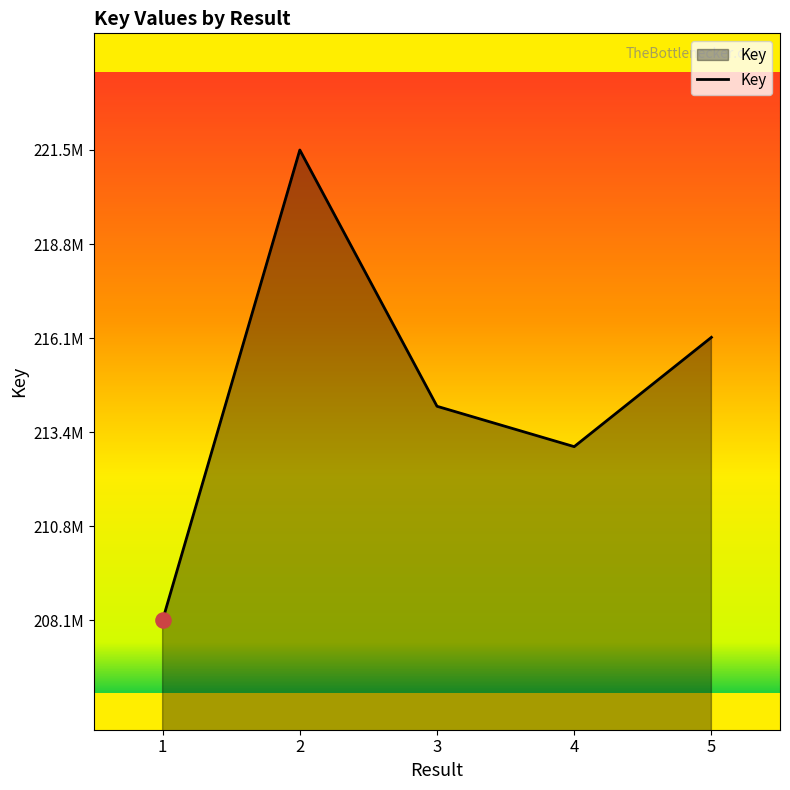

Approximately how many times larger is the value at 1 compared to 4?

1.0